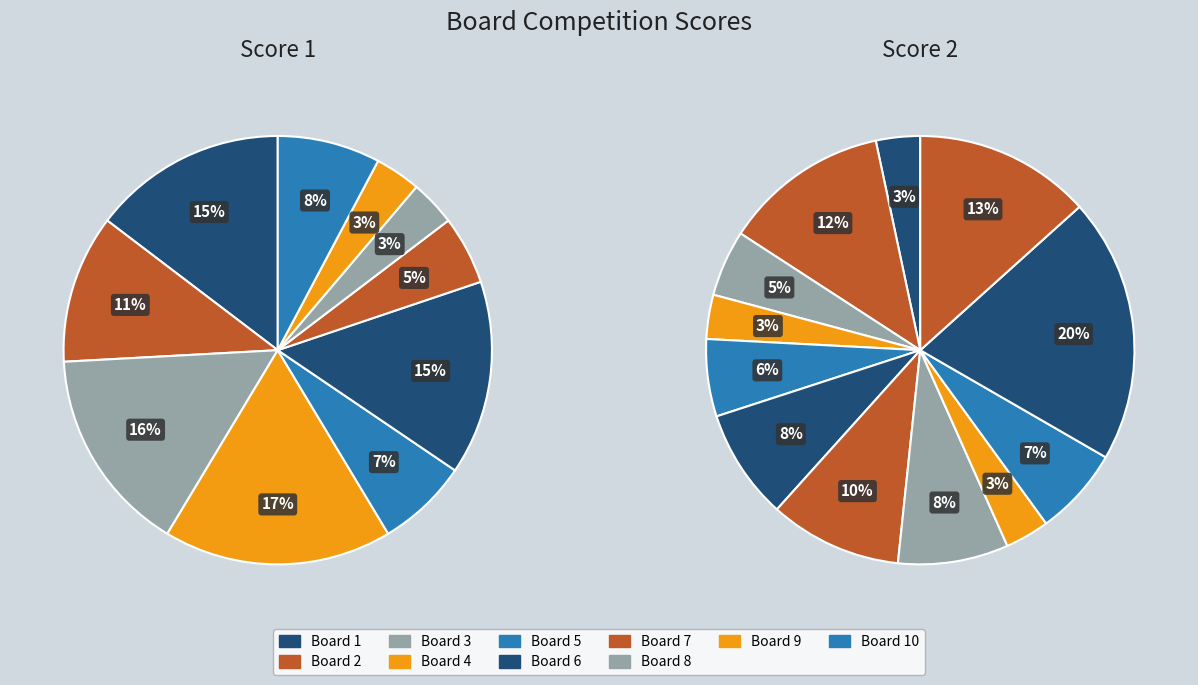

Rank the series by their maximum value, from lowest to highest.

Score 1, Score 2